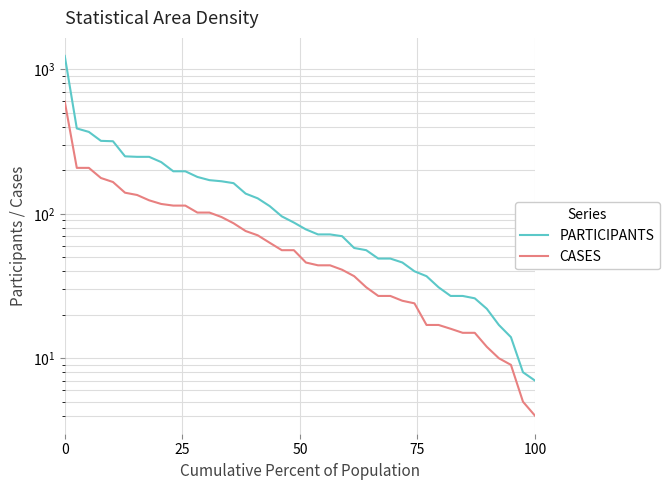

List the series in order of their peak value, highest first.

PARTICIPANTS, CASES